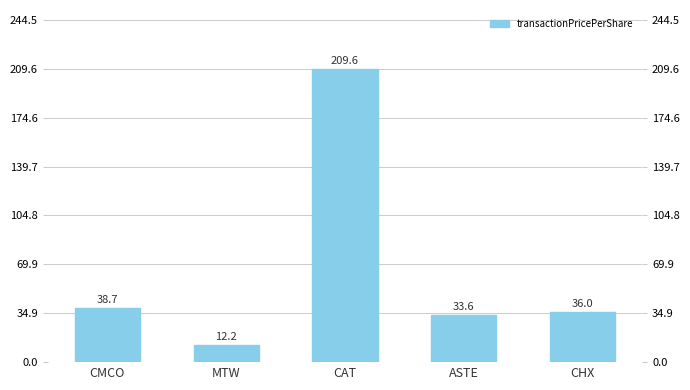

Which has a higher value, MTW or ASTE?

ASTE